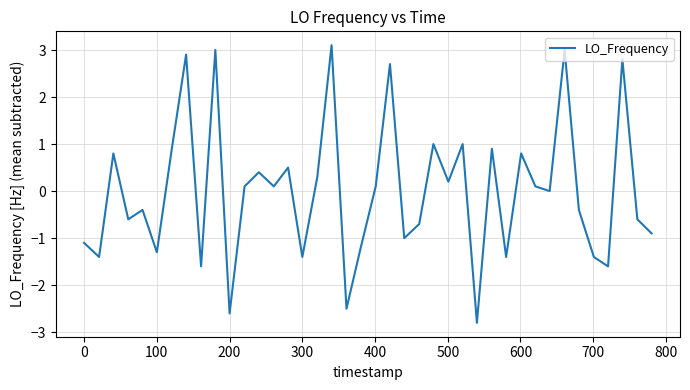

What is the minimum value shown in the chart?

-2.8